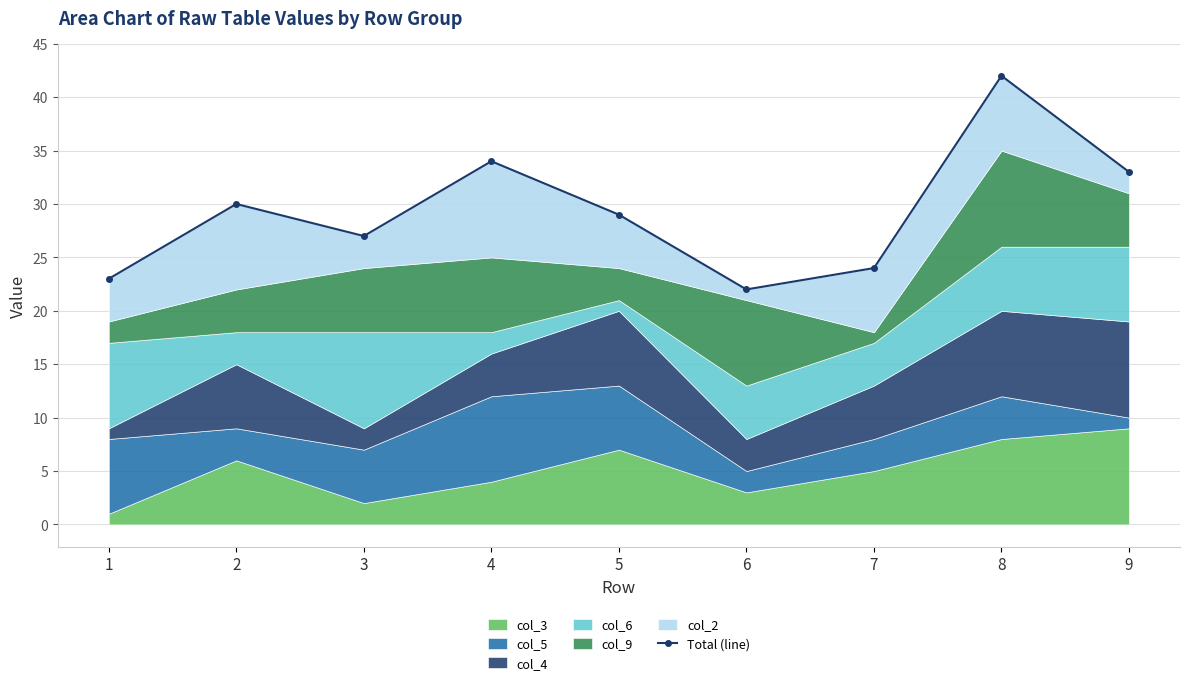

Rank the categories by value from lowest to highest.

6, 1, 7, 3, 5, 2, 9, 4, 8